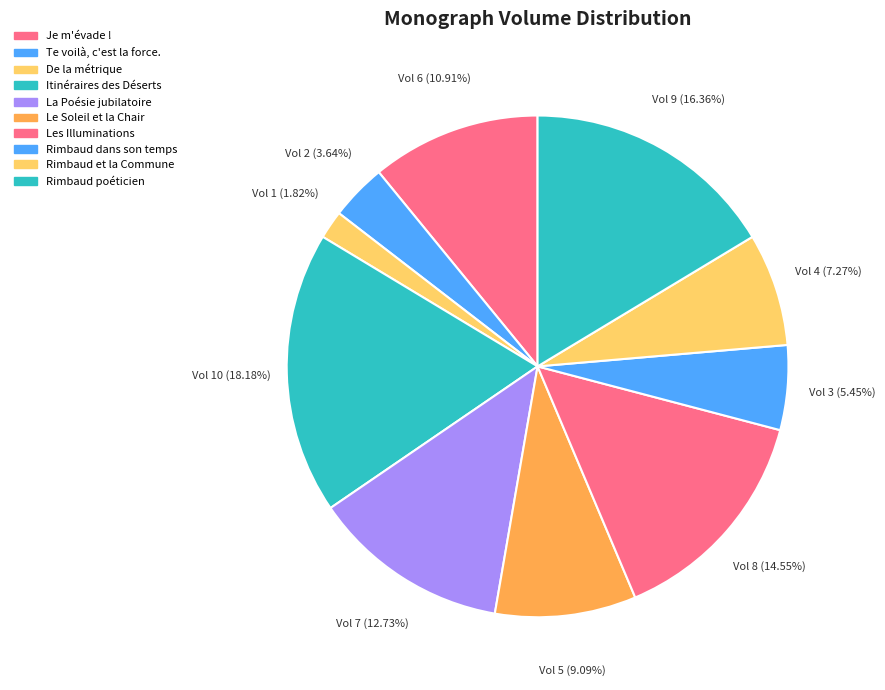

Which slice is the largest?

Itinéraires des Déserts